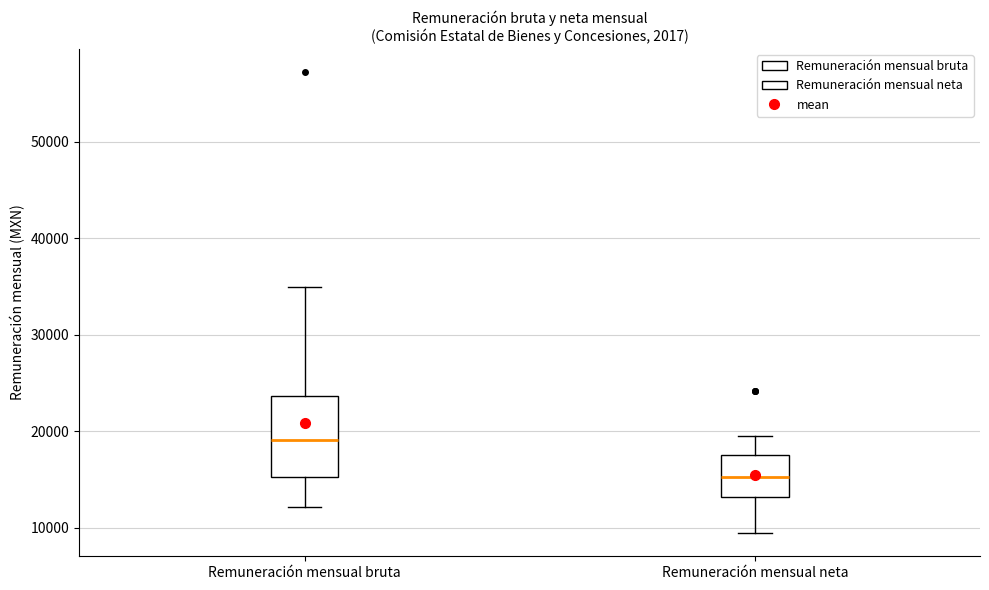

Reading left to right, read every box against the y-axis: the position of its median line, the range the box covers, and the ends of its whiskers. The values are not printed on the chart, so give them approximately, as read against the axis.

Remuneración mensual bruta: median 19000, box 15000 to 24000, whiskers 12000 to 35000
Remuneración mensual neta: median 15000, box 13000 to 18000, whiskers 9000 to 19000